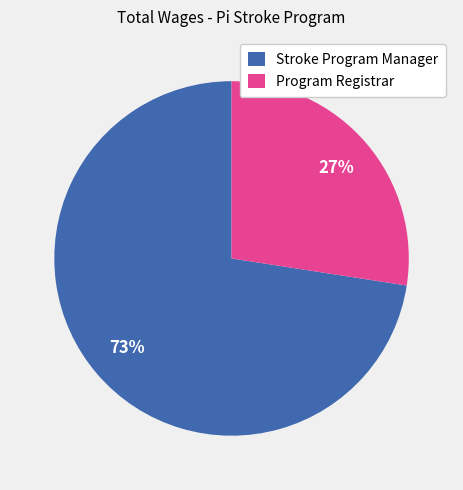

Between Stroke Program Manager and Program Registrar, which is larger?

Stroke Program Manager